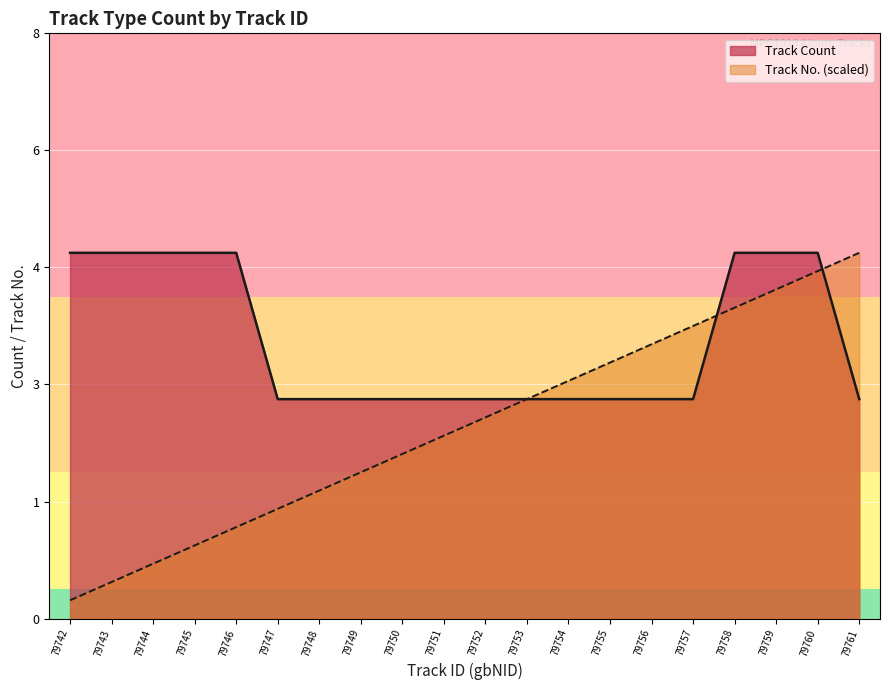

Is it true that the value at 79749 is 3?

True